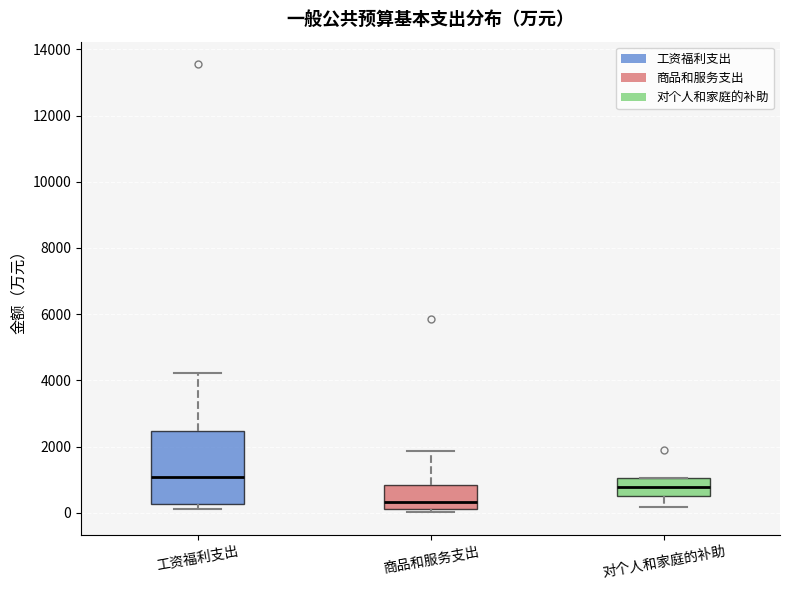

Reading left to right, transcribe this box plot: for each box, give where its median line is, the range the box spans, and where its two whiskers end, as read against the y-axis. The values are not printed on the chart, so give them approximately, as read against the axis.

工资福利支出: median 1000, box 200 to 2400, whiskers 200 (just below the box's lower edge) to 4200
商品和服务支出: median 400, box 200 to 800, whiskers 0 to 1800
对个人和家庭的补助: median 800, box 400 to 1000, whiskers 200 to 1000